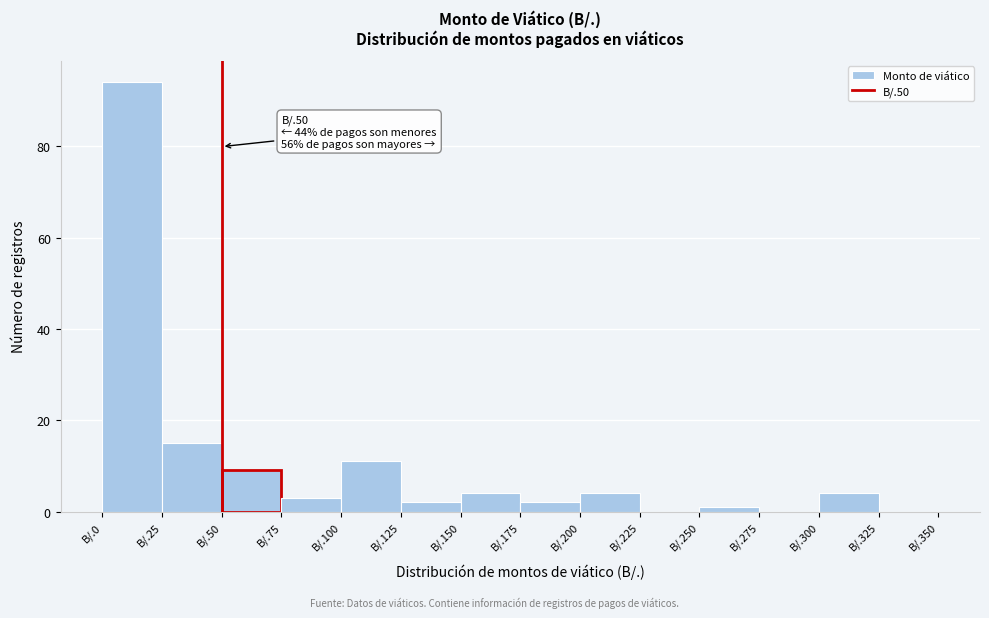

Reading right to left, what are all the values shown in this chart?

B/.325=0	B/.300=4	B/.275=0	B/.250=1	B/.225=0	B/.200=4	B/.175=2	B/.150=4	B/.125=2	B/.100=11	B/.75=3	B/.50=9	B/.25=15	B/.0=94